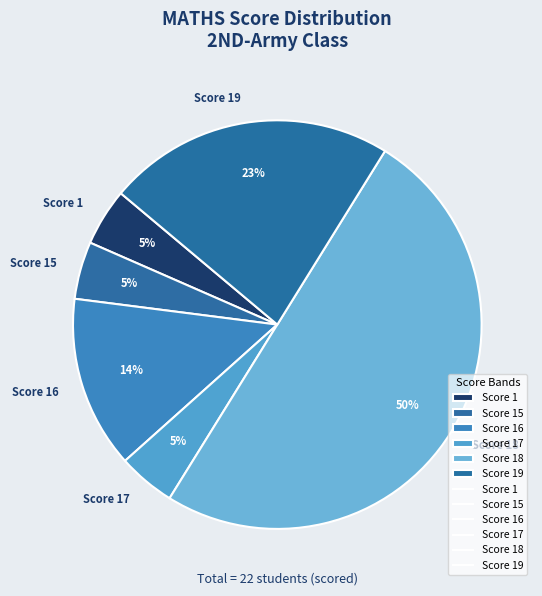

Is it true that Score 19 is 23% of the pie?

True